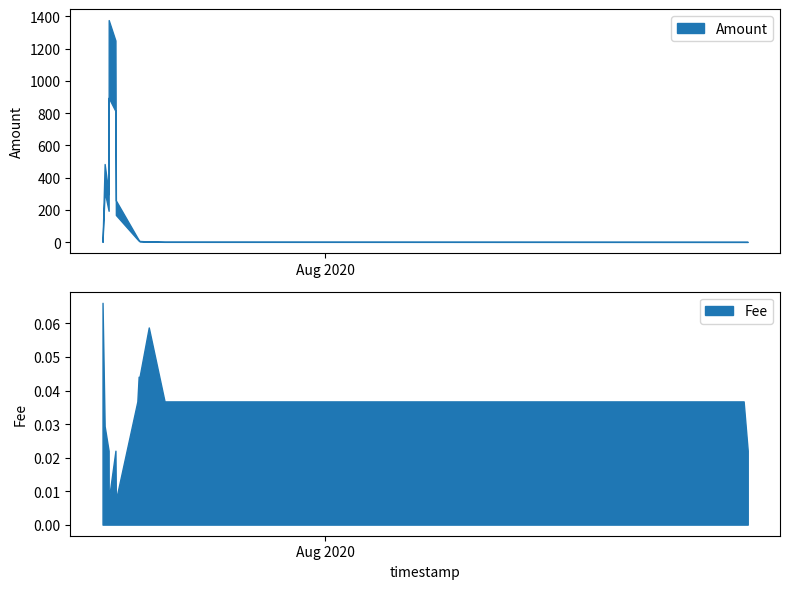

What is the value of the Amount point at the 5th from the left?

1250.0